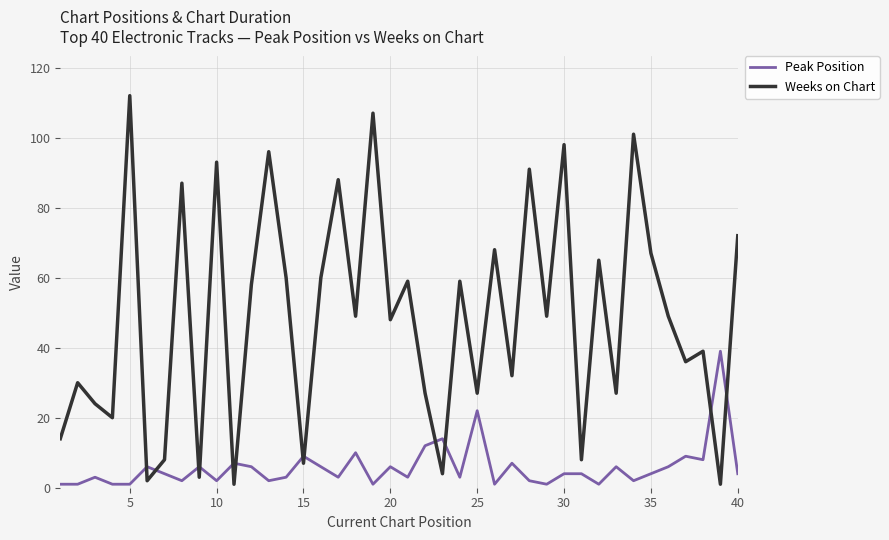

List the series in order of their overall mean, lowest first.

Peak Position, Weeks on Chart